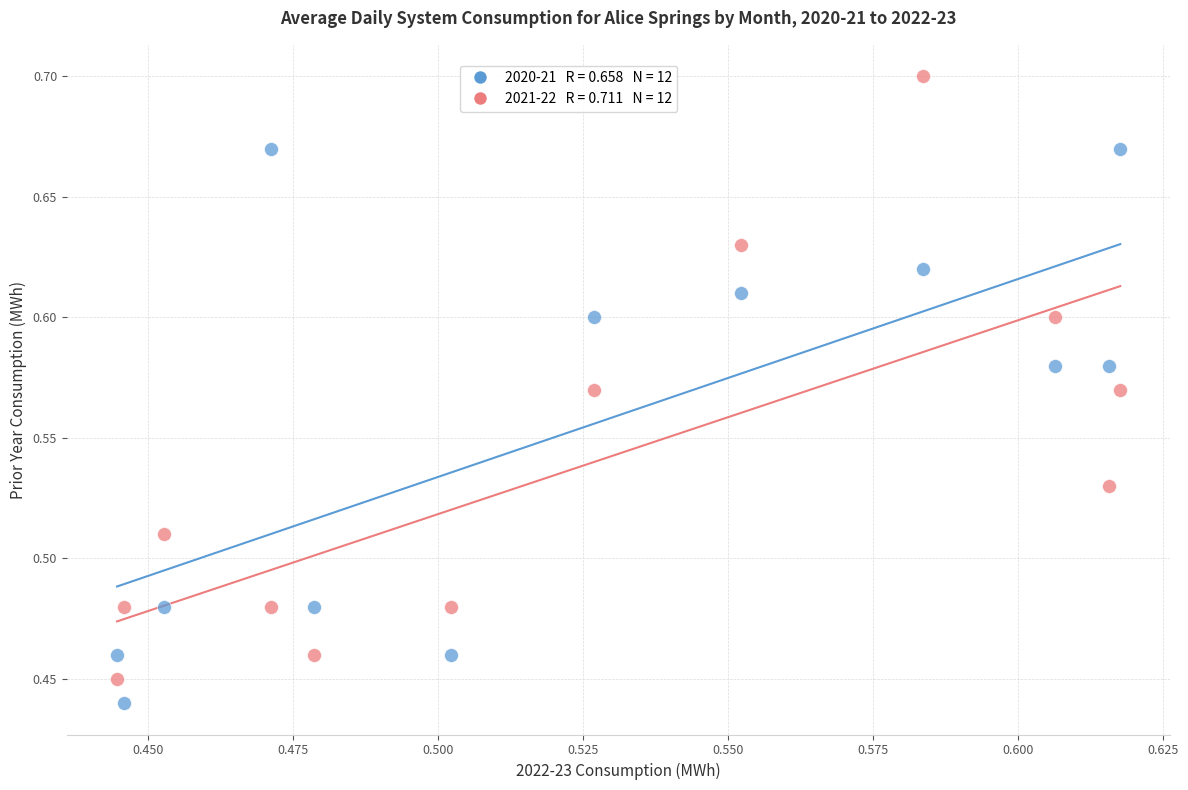

Across all data points, what is the range of Y values (max minus min)?

0.3